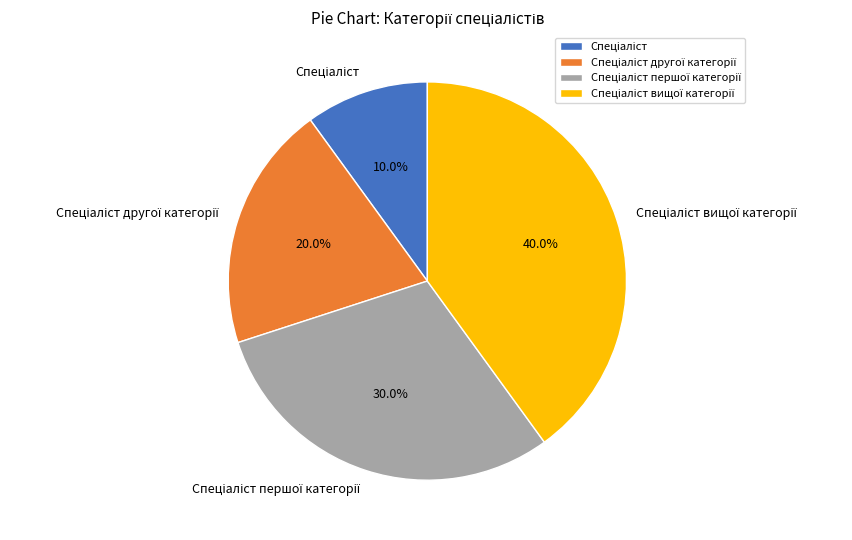

To the nearest percent, what is the difference between the largest and smallest slice percentages?

30%